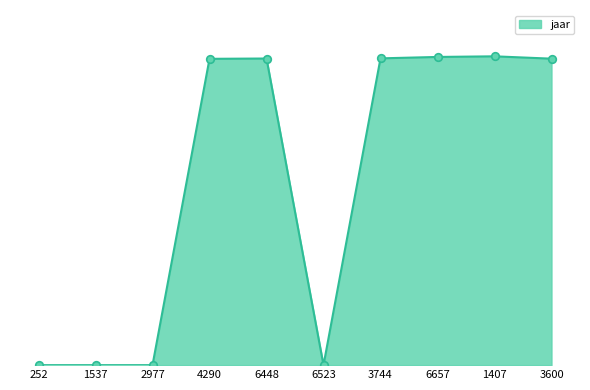

Does the chart have visible grid lines?

No